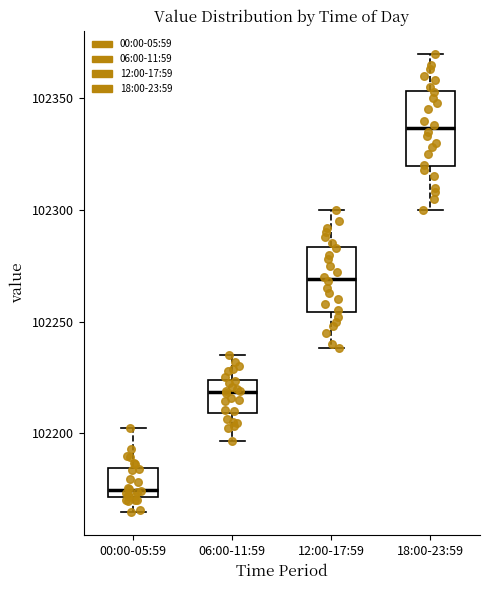

Which box's median line is the highest?

18:00-23:59